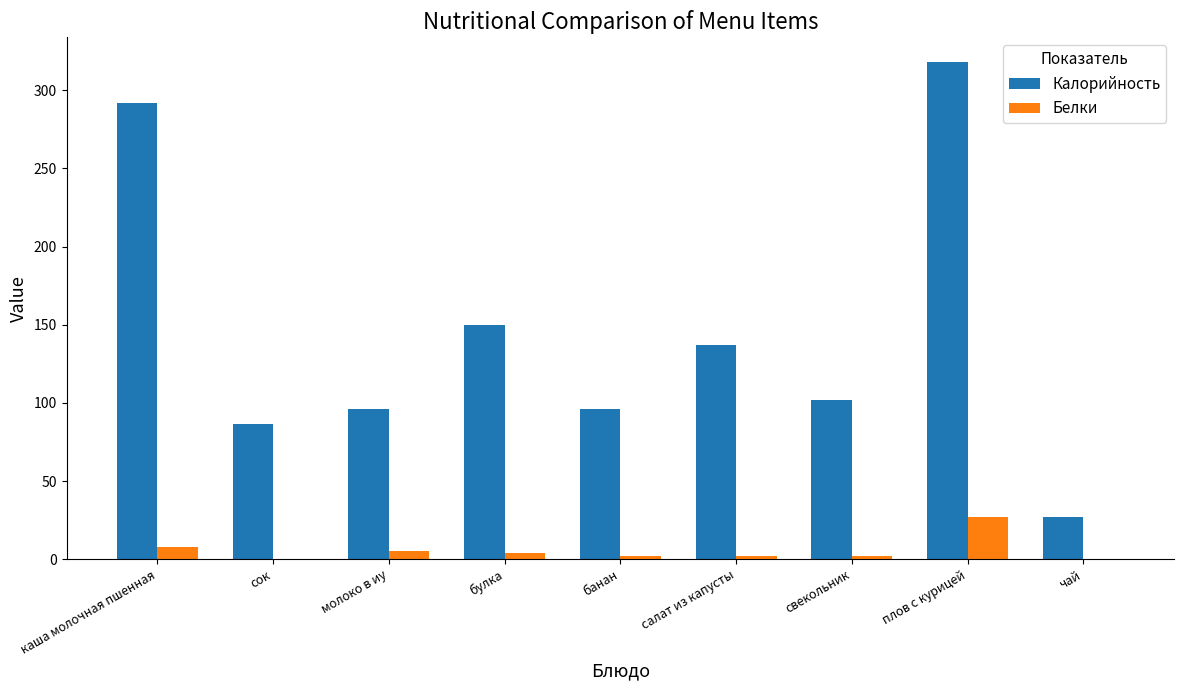

Which category has the highest value in the Калорийность series?

плов с курицей